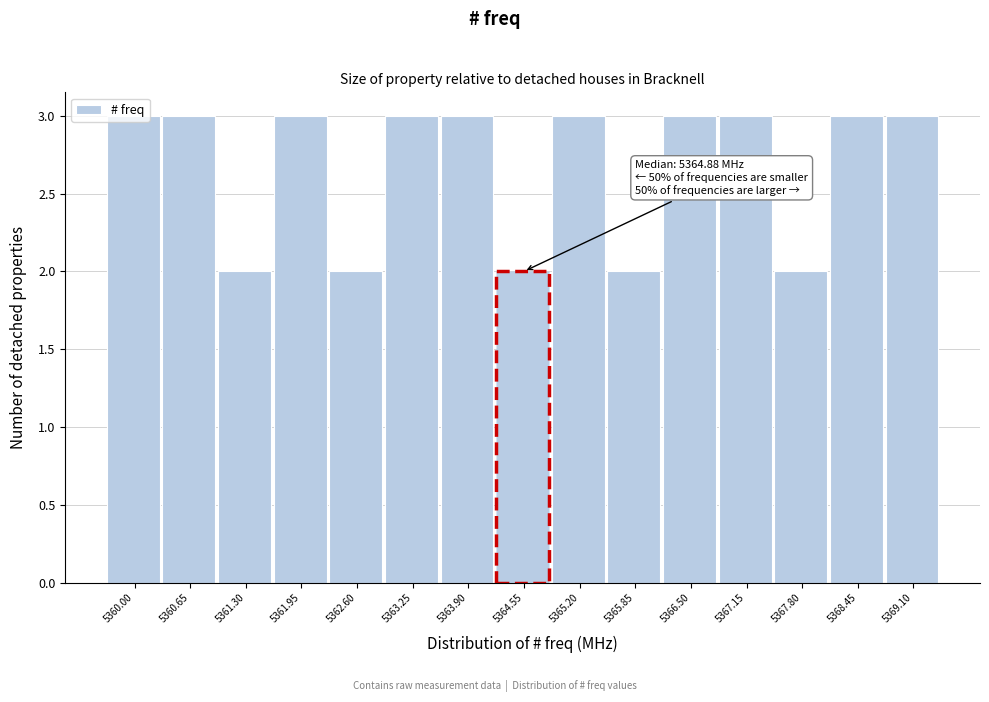

Is it true that the value at 5368.45 is 3?

True